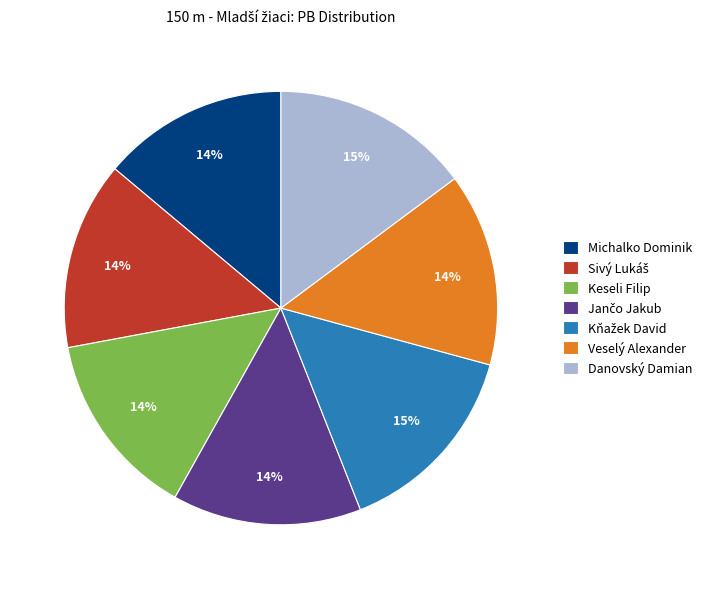

Is it true that Michalko Dominik is 24% of the pie?

False